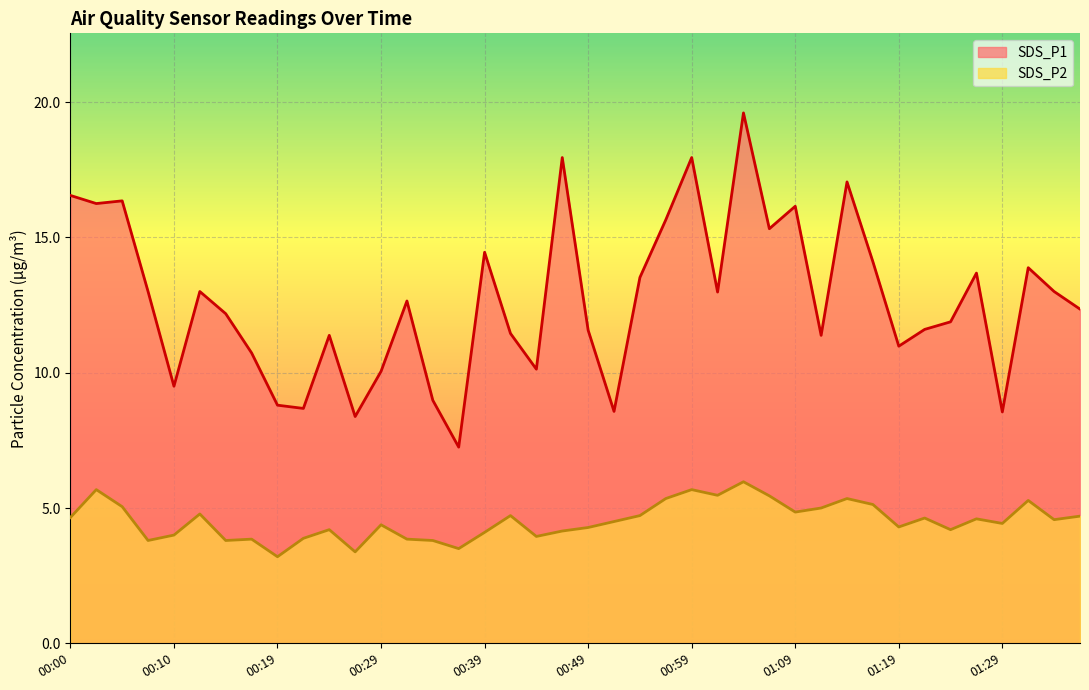

Reading left to right, extract all data points from this chart.

SDS_P1: 16.6	16.2	16.4	13.0	9.5	13.0	12.2	10.7	8.8	8.7	11.4	8.4	10.1	12.7	9.0	7.2	14.4	11.4	10.1	17.9	11.6	8.6	13.5	15.7	17.9	13.0	19.6	15.3	16.1	11.4	17.1	14.1	11.0	11.6	11.9	13.7	8.6	13.9	13.0	12.3
SDS_P2: 4.7	5.7	5.0	3.8	4.0	4.8	3.8	3.9	3.2	3.9	4.2	3.4	4.4	3.9	3.8	3.5	4.1	4.7	4.0	4.2	4.3	4.5	4.7	5.3	5.7	5.5	6.0	5.5	4.8	5.0	5.3	5.1	4.3	4.6	4.2	4.6	4.4	5.3	4.6	4.7